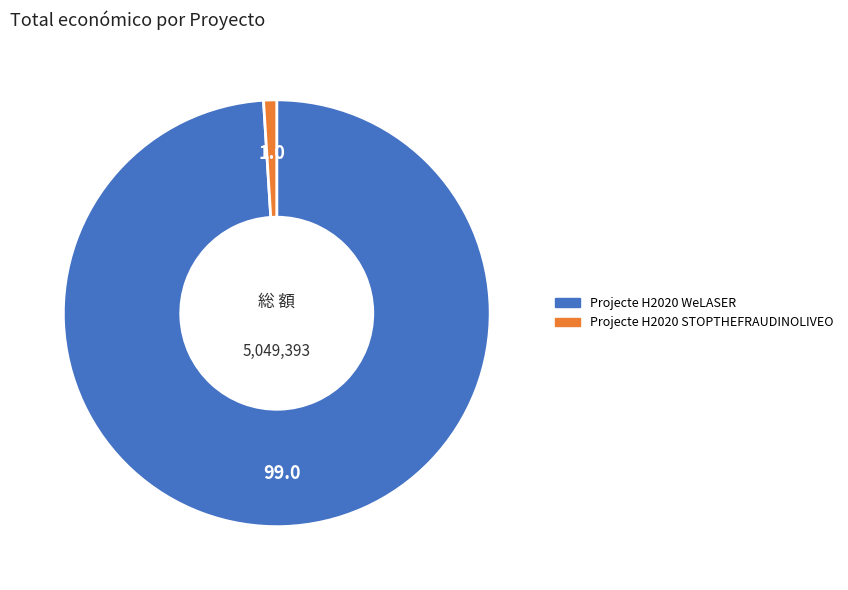

Which has a higher value, Projecte H2020 WeLASER or Projecte H2020 STOPTHEFRAUDINOLIVEO?

Projecte H2020 WeLASER